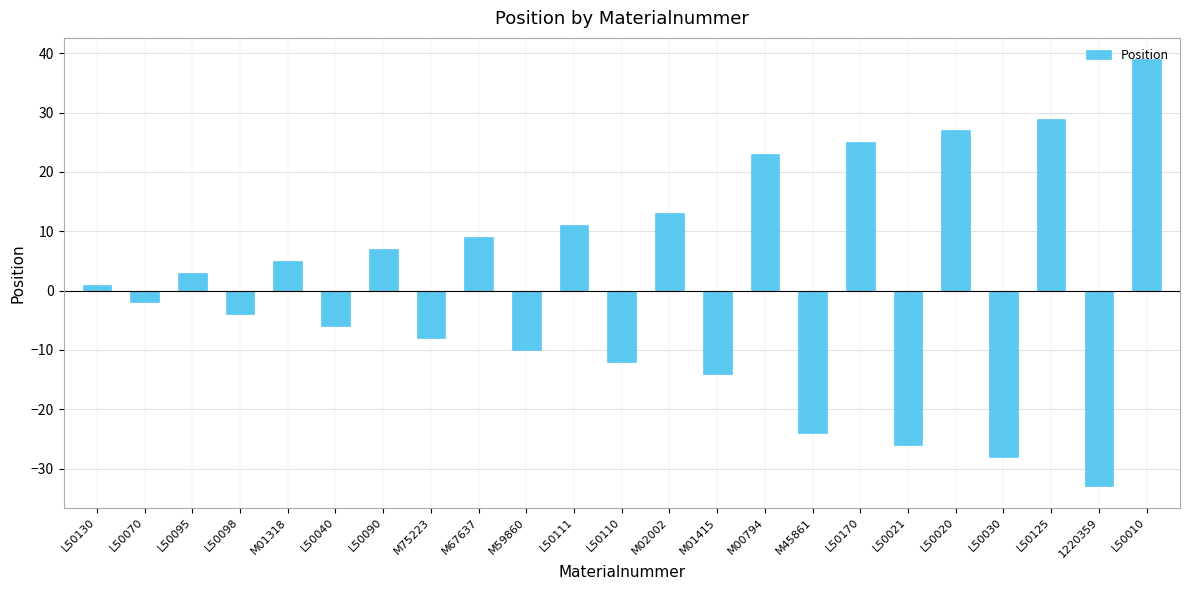

How many positive values are there?

12